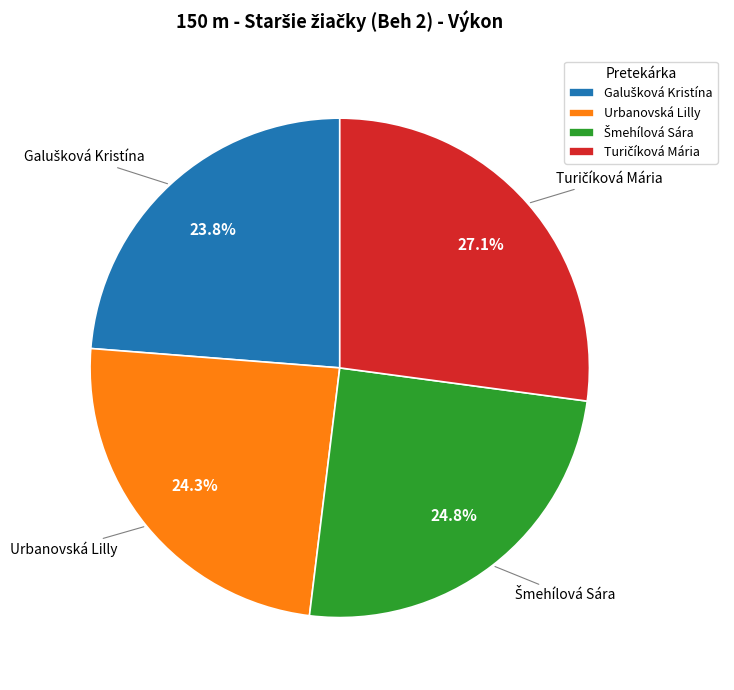

Is there any slice that represents more than half of the pie?

No